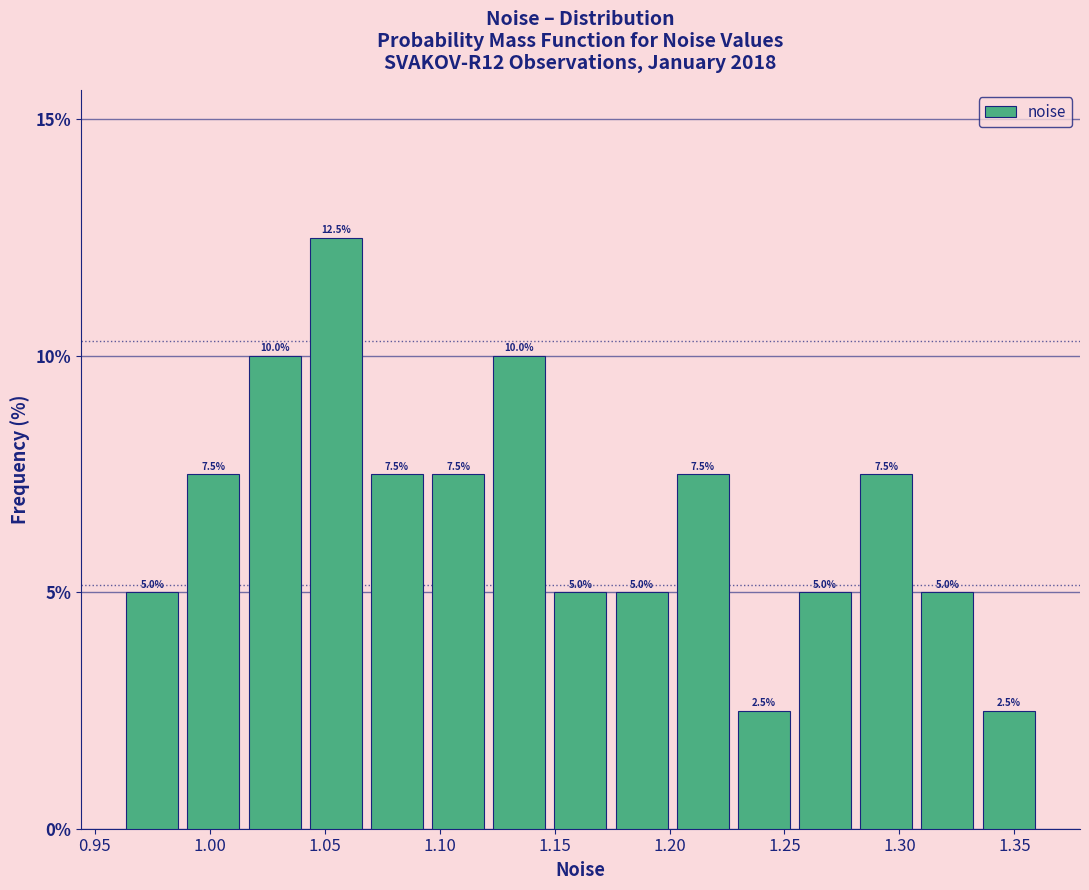

How tall is the bar that spans 1.015 to 1.040 on the x-axis? The bar edges are not printed on the chart, so give them approximately, as read against the axis.

10.0